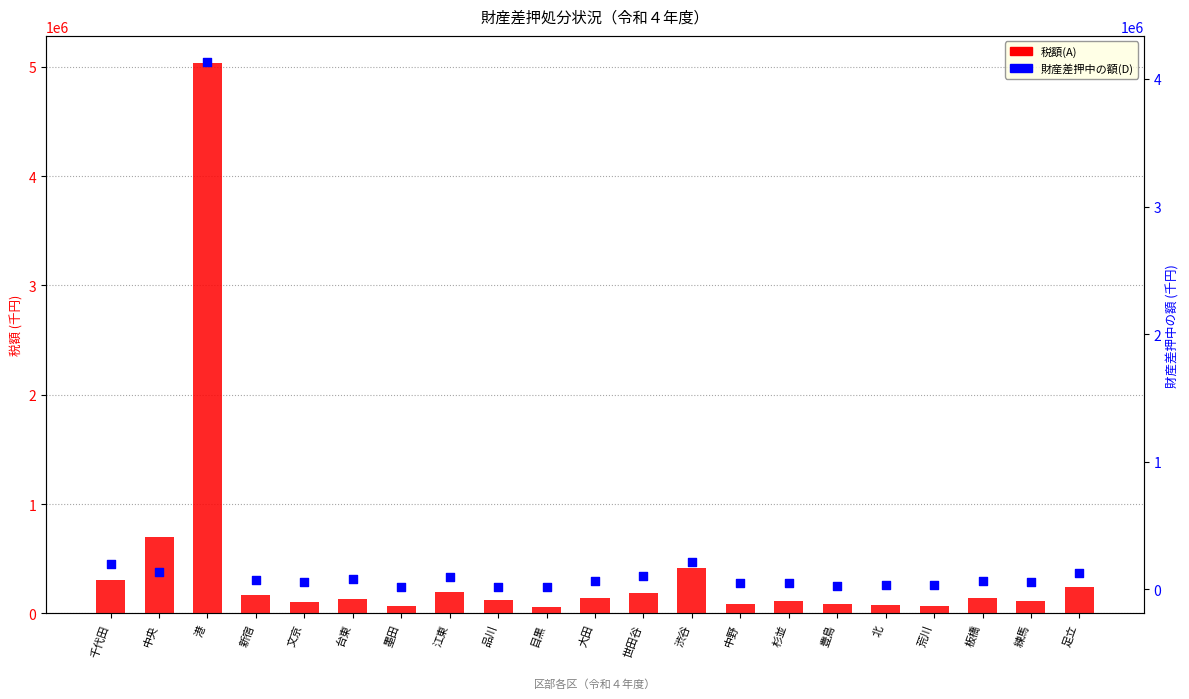

Is the value of 税額(A) at 渋谷 greater than the value of 財産差押中の額(D) at 荒川?

Yes